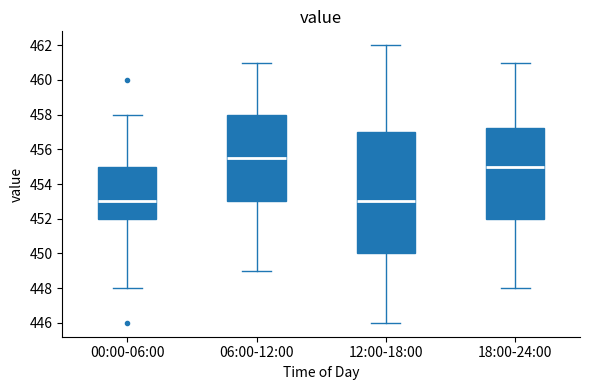

Reading left to right, read every box against the y-axis: the position of its median line, the range the box covers, and the ends of its whiskers. The values are not printed on the chart, so give them approximately, as read against the axis.

00:00-06:00: median 453.0, box 452.0 to 455.0, whiskers 448.0 to 458.0
06:00-12:00: median 455.6, box 453.0 to 458.0, whiskers 449.0 to 461.0
12:00-18:00: median 453.0, box 450.0 to 457.0, whiskers 446.0 to 462.0
18:00-24:00: median 455.0, box 452.0 to 457.2, whiskers 448.0 to 461.0